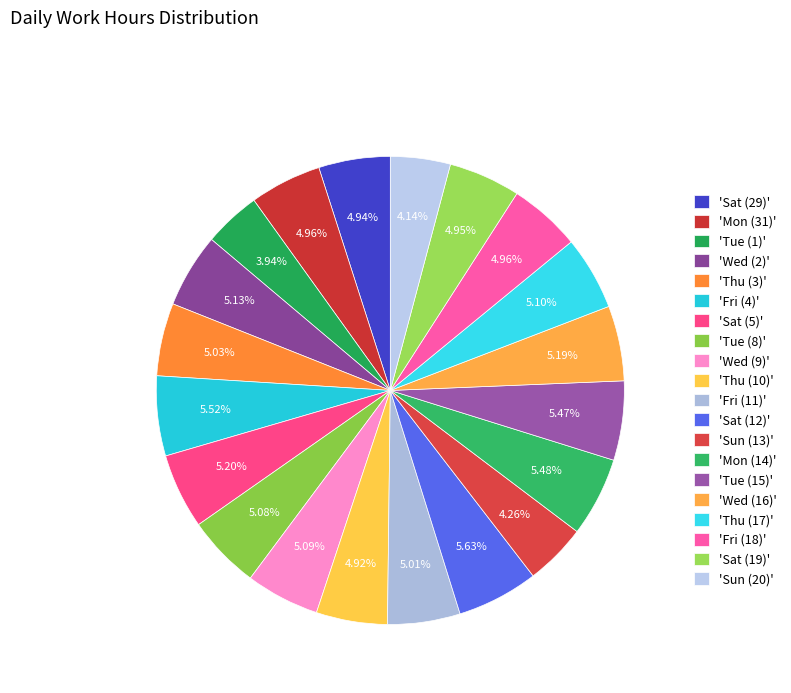

Is there any slice that represents more than half of the pie?

No